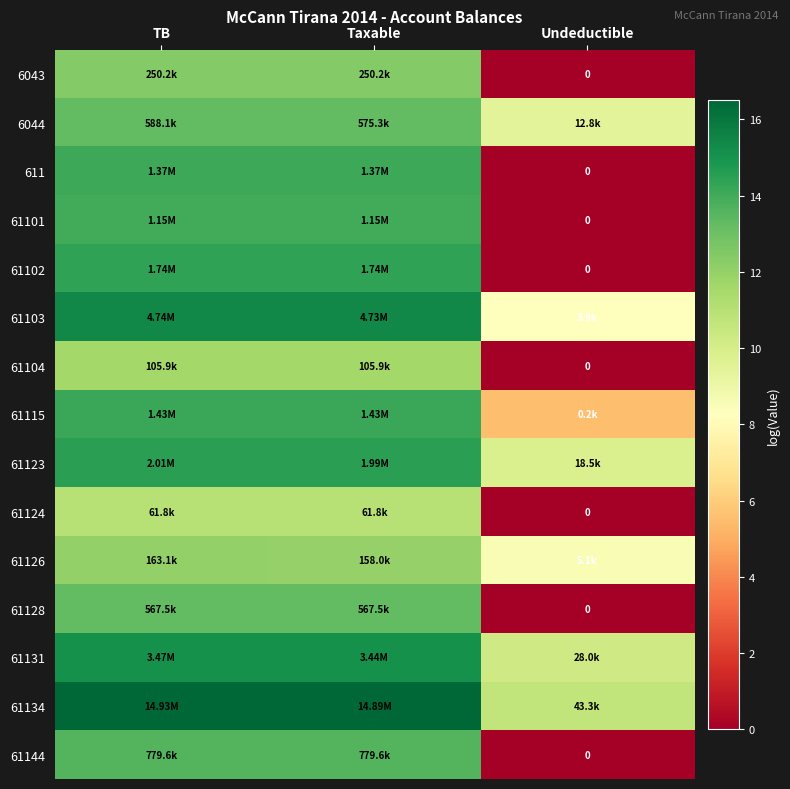

Rank the categories by 61124 value from highest to lowest.

TB, Taxable, Undeductible